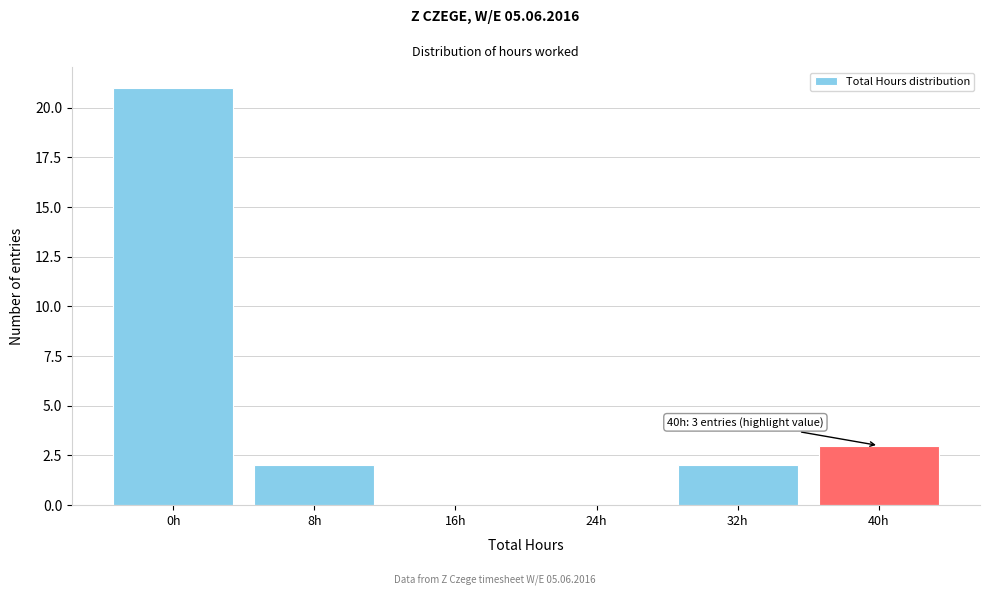

Reading left to right, list all the values displayed in this chart.

0h=21	8h=2	16h=0	24h=0	32h=2	40h=3